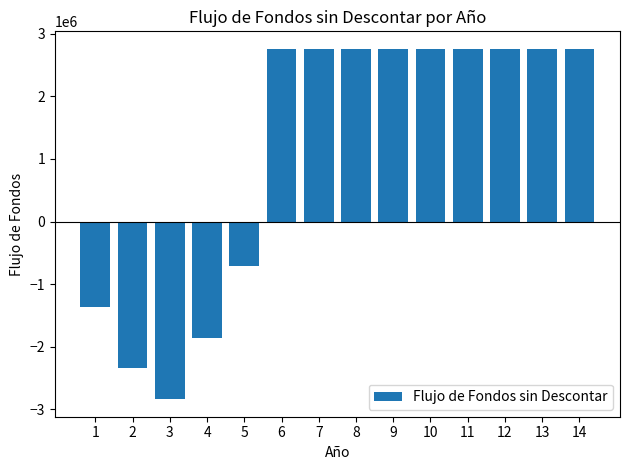

Does the chart contain any negative values?

Yes